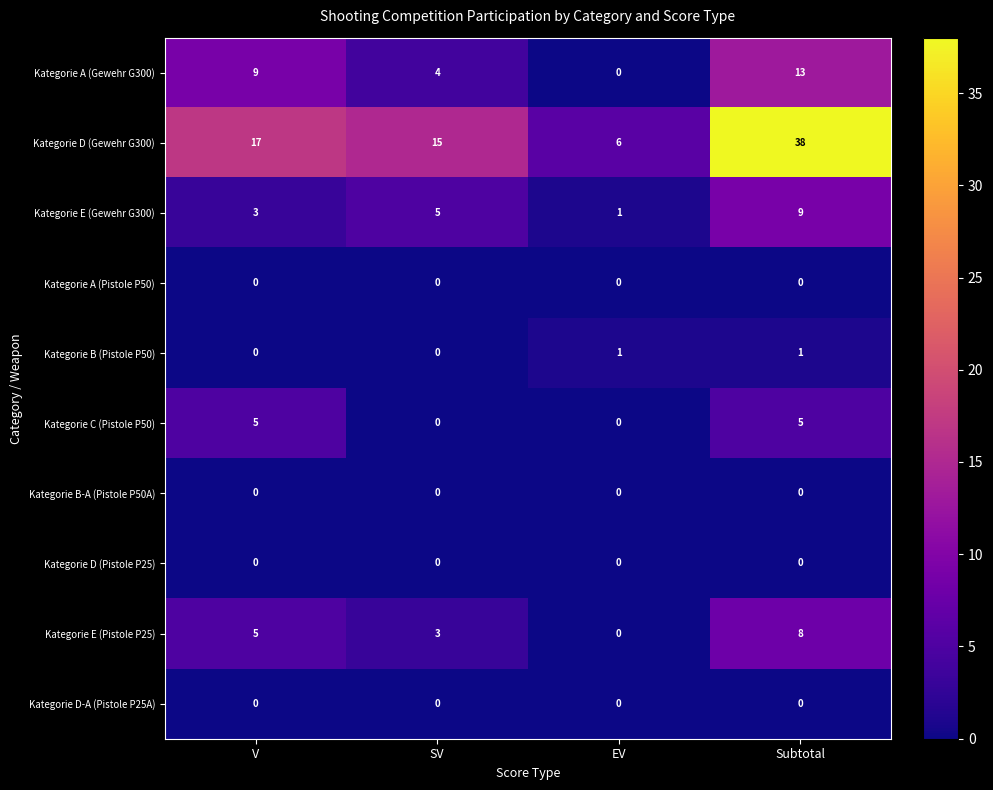

Between SV and Subtotal, which series saw the biggest shift?

Kategorie D (Gewehr G300)